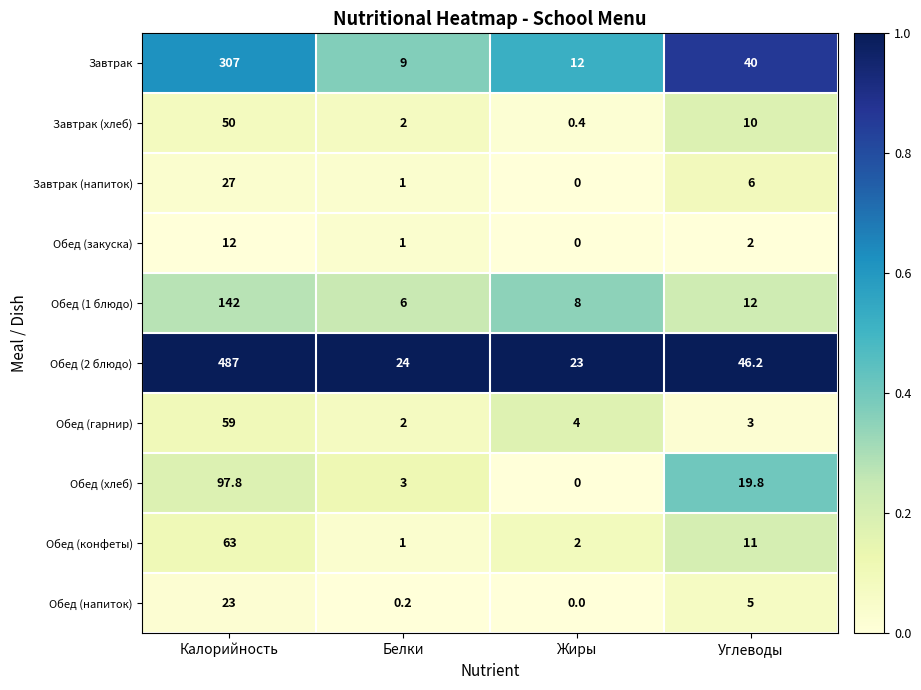

Where does the Обед (2 блюдо) series first go above 46?

Калорийность